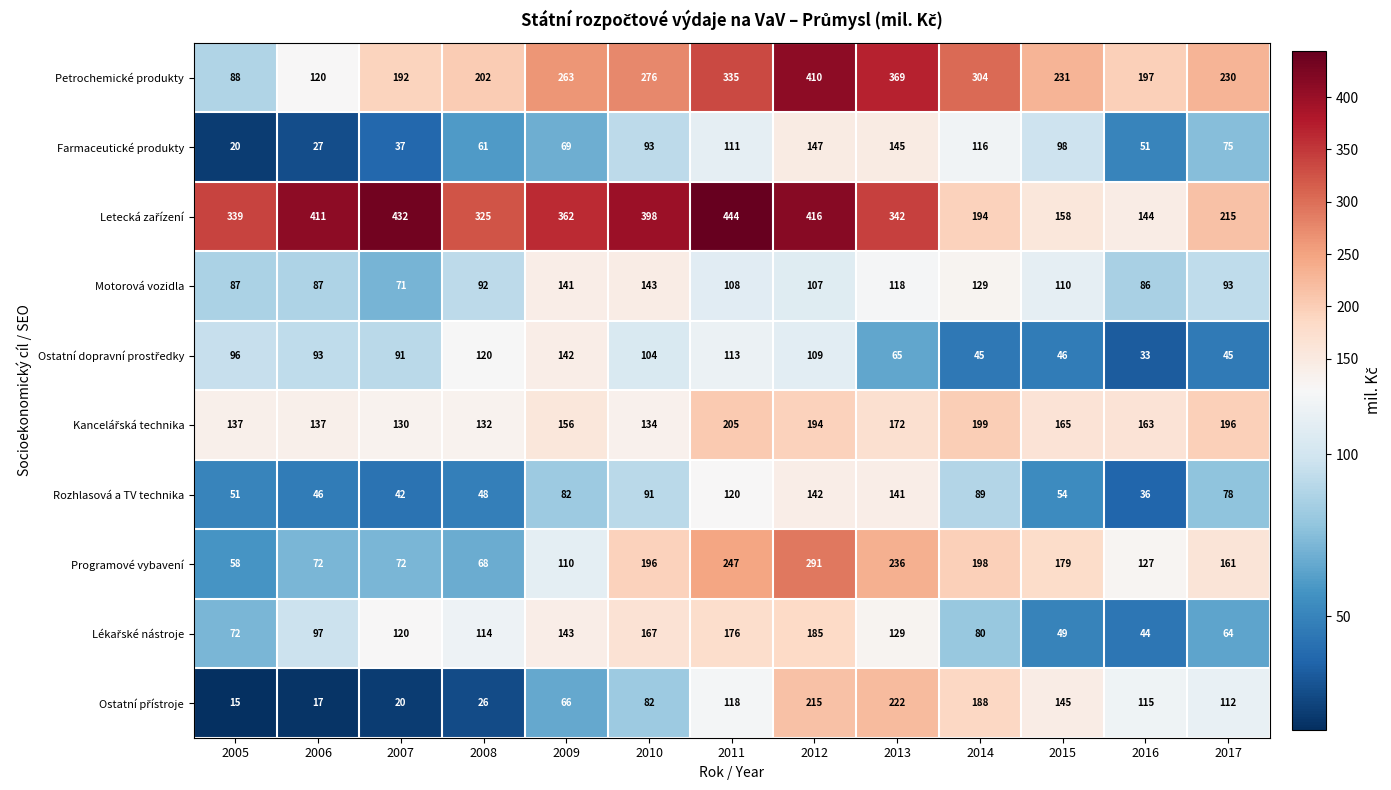

List the labels in order of Petrochemické produkty value, largest first.

2012, 2013, 2011, 2014, 2010, 2009, 2015, 2017, 2008, 2016, 2007, 2006, 2005